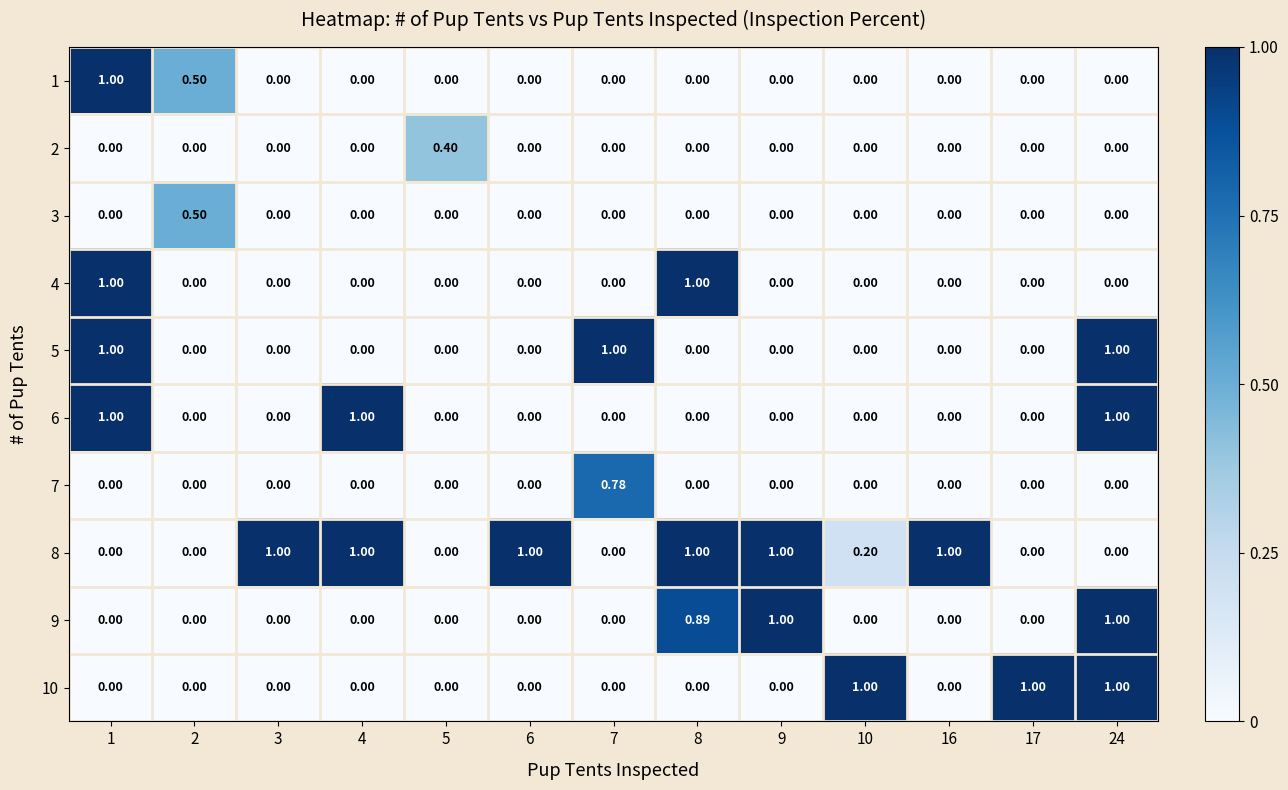

How many series are shown in this chart?

10